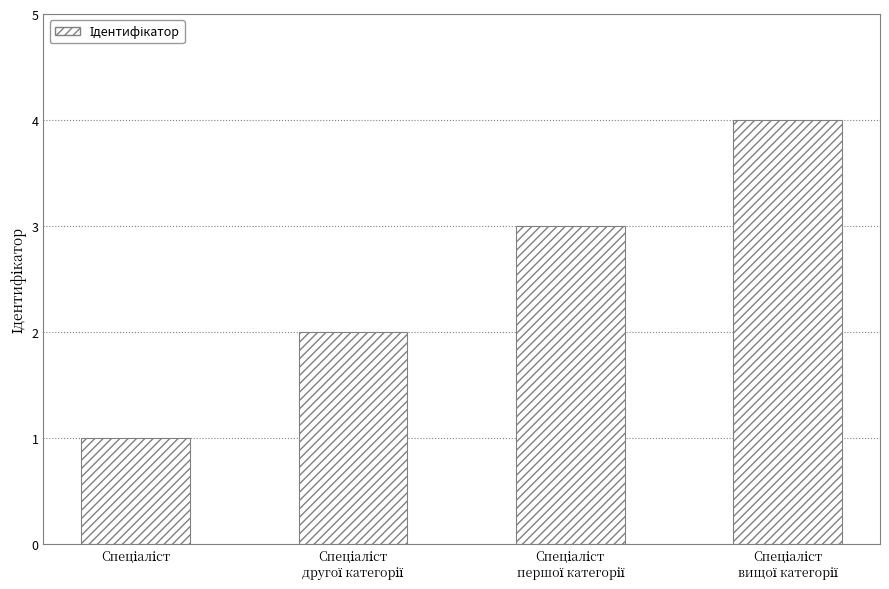

What is the maximum value shown in the chart?

4